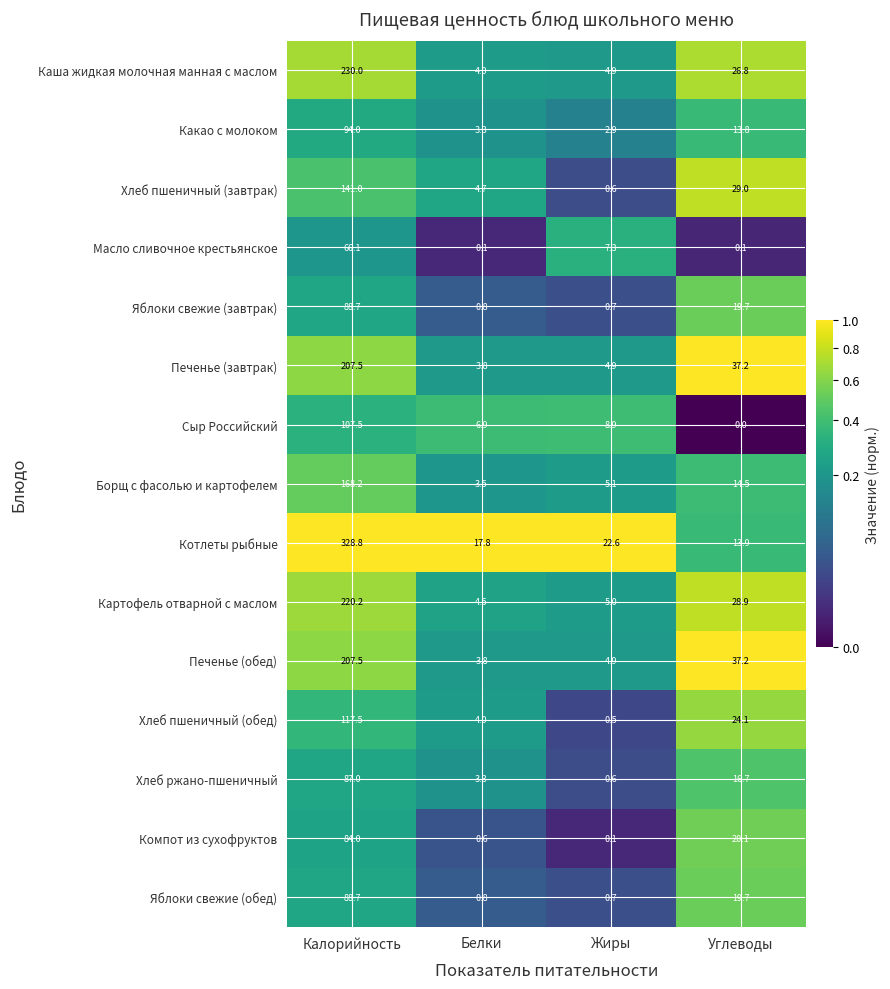

What is the average value of the Яблоки свежие (обед) series?

27.5